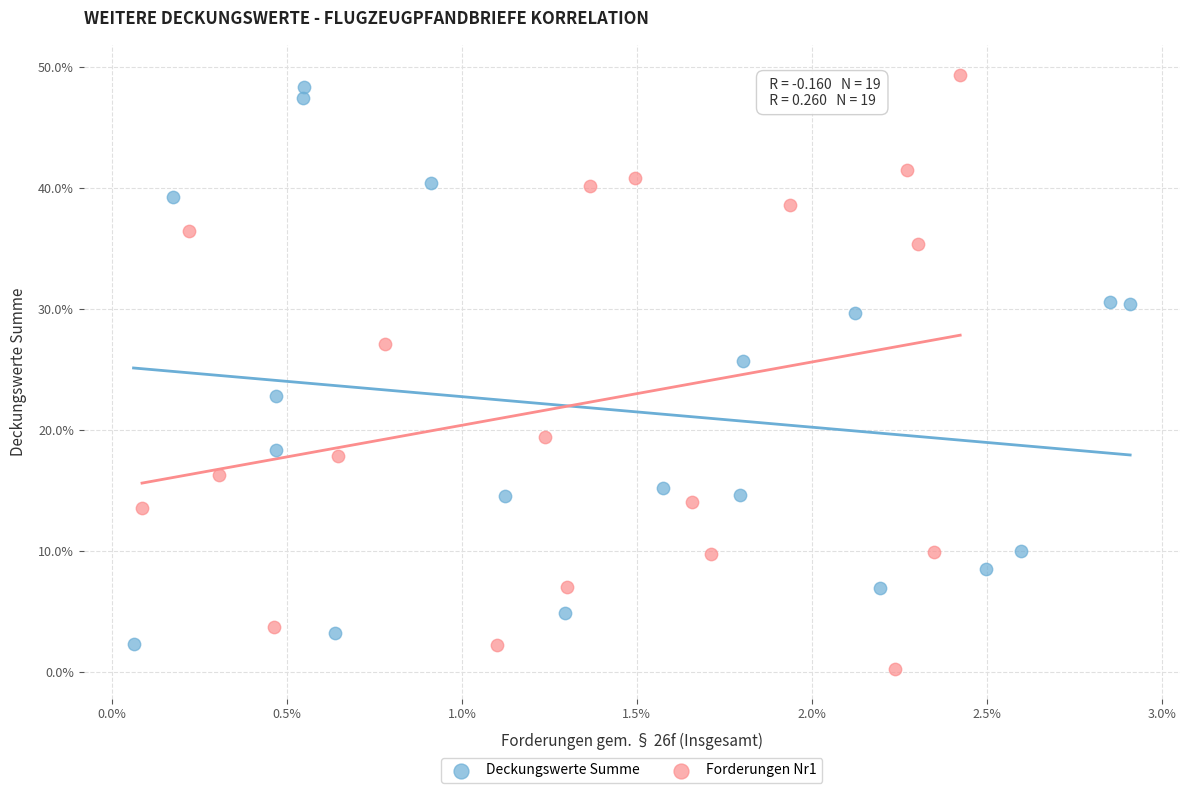

What are all the series names shown in the legend?

Deckungswerte Summe, Forderungen Nr1